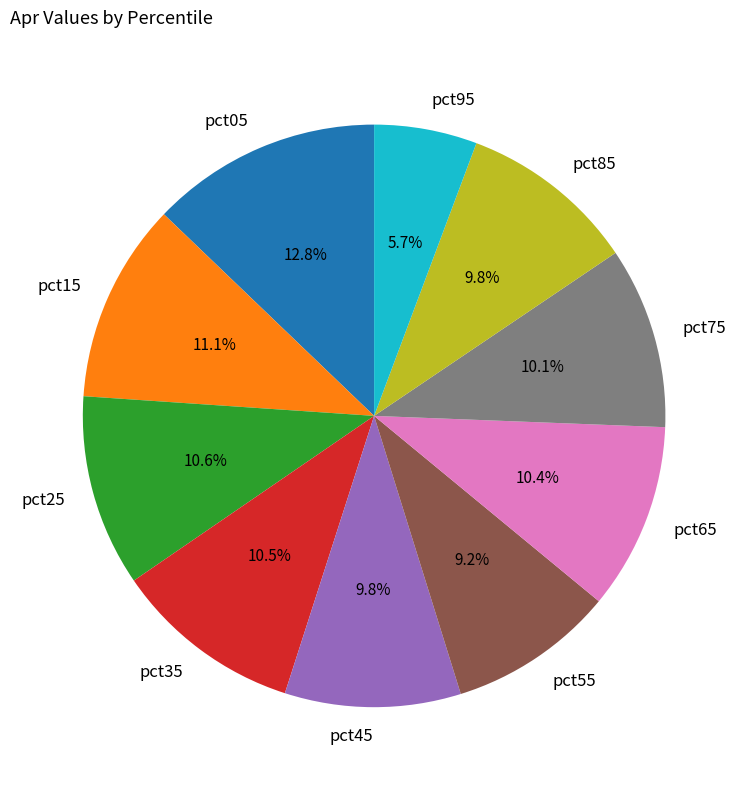

Is there any slice that represents more than half of the pie?

No